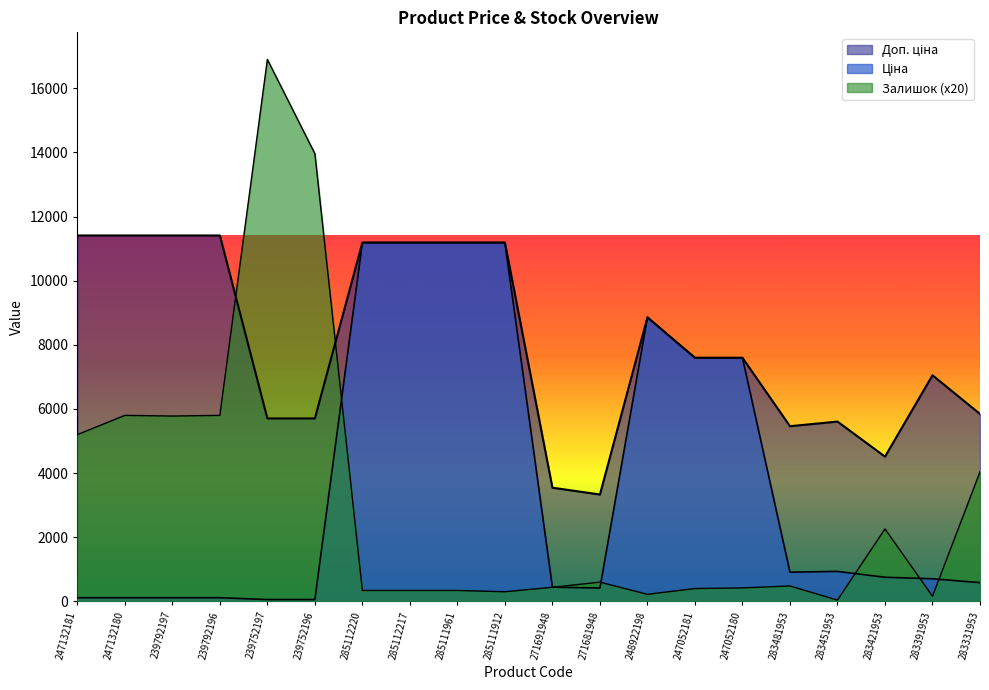

What is the sum of all Доп. ціна values?

161207.9